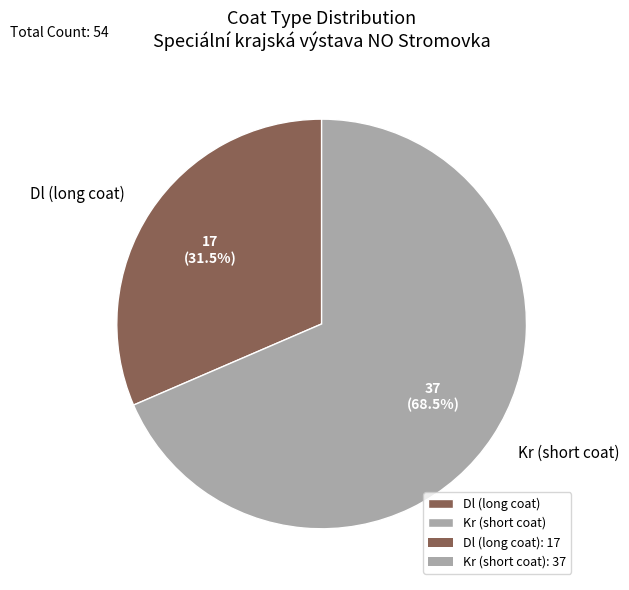

Approximately how many times larger is the value at Dl (long coat) compared to Kr (short coat)?

0.5